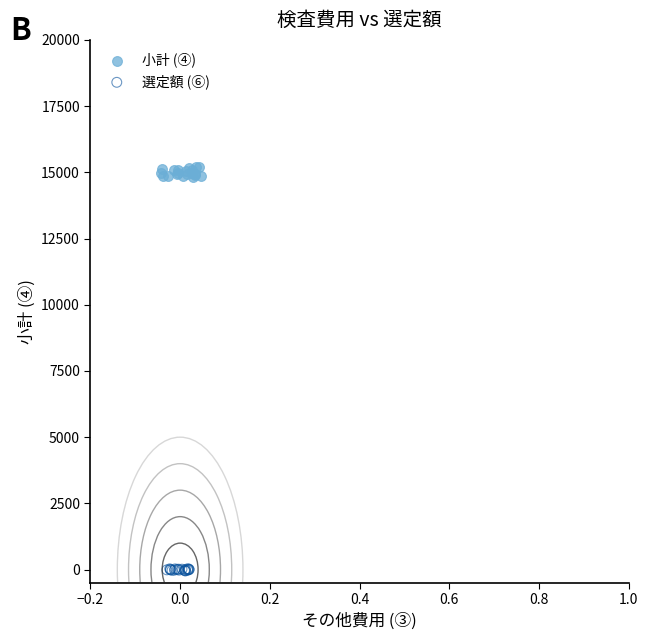

Which series has the largest Y range (max minus min)?

小計 (④)